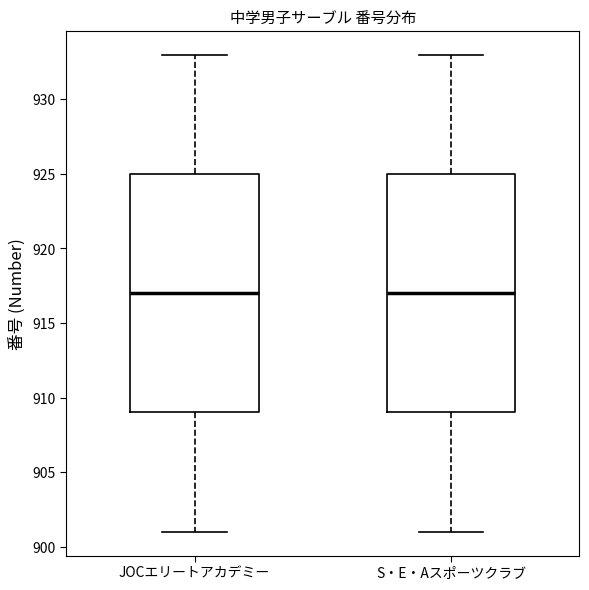

Where does the median line of the box for S・E・Aスポーツクラブ sit on the y-axis? The values are not printed on the chart, so give them approximately, as read against the axis.

917